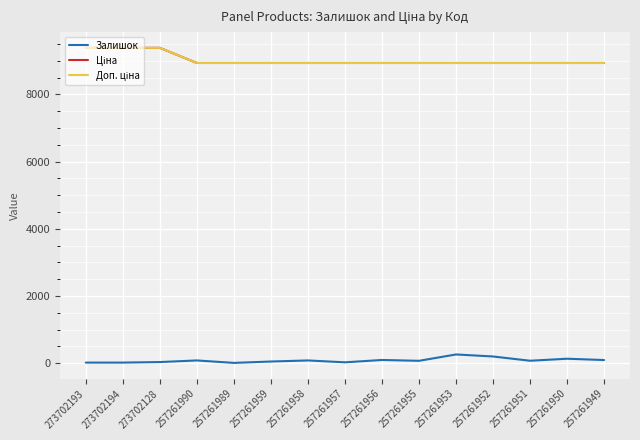

True or false: Доп. ціна and Ціна cross at least once.

False